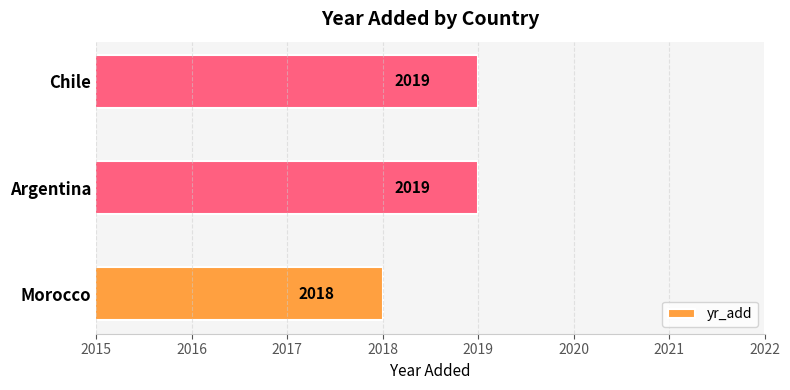

How many values are between 2018 and 2019?

3